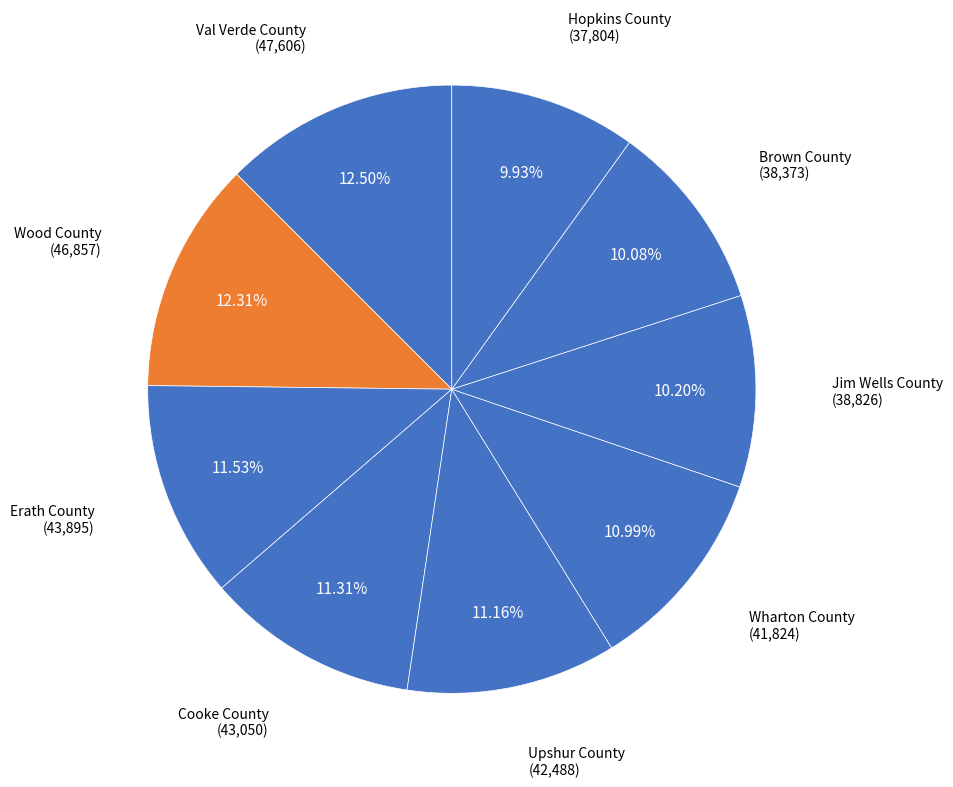

Is there any slice that represents more than half of the pie?

No